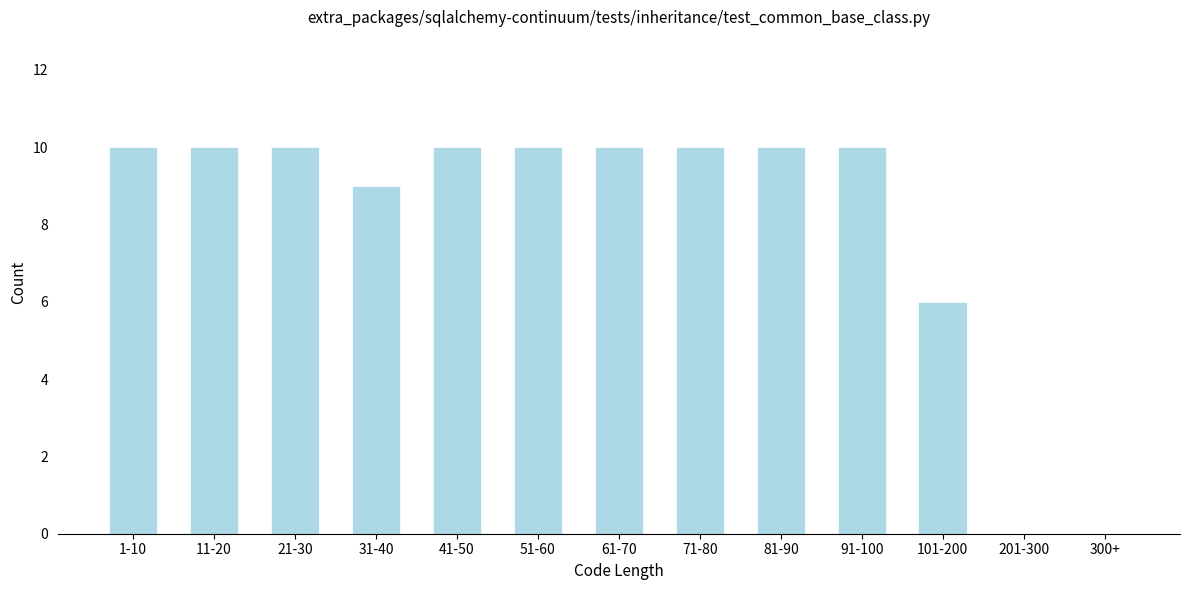

Reading left to right, extract all data points from this chart.

1-10=10	11-20=10	21-30=10	31-40=9	41-50=10	51-60=10	61-70=10	71-80=10	81-90=10	91-100=10	101-200=6	201-300=0	300+=0